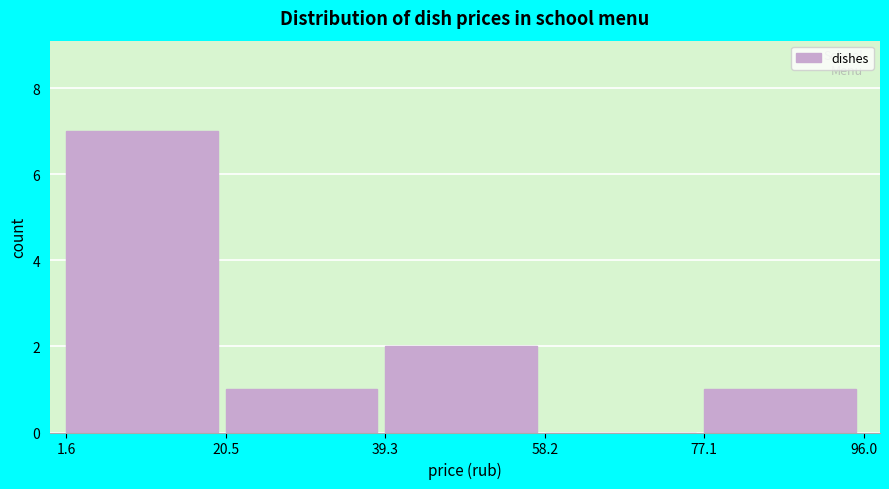

Over which range of the x-axis is the bar tallest?

1.6 to 20.5